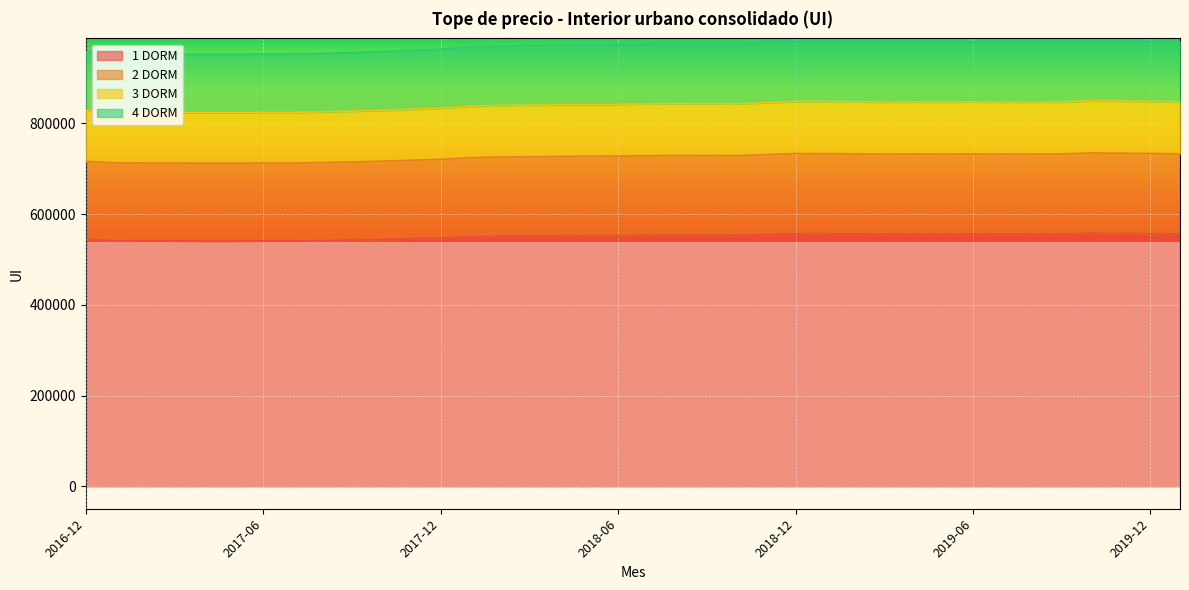

Is it true that 3 DORM equals 553749 at 2016-12?

False